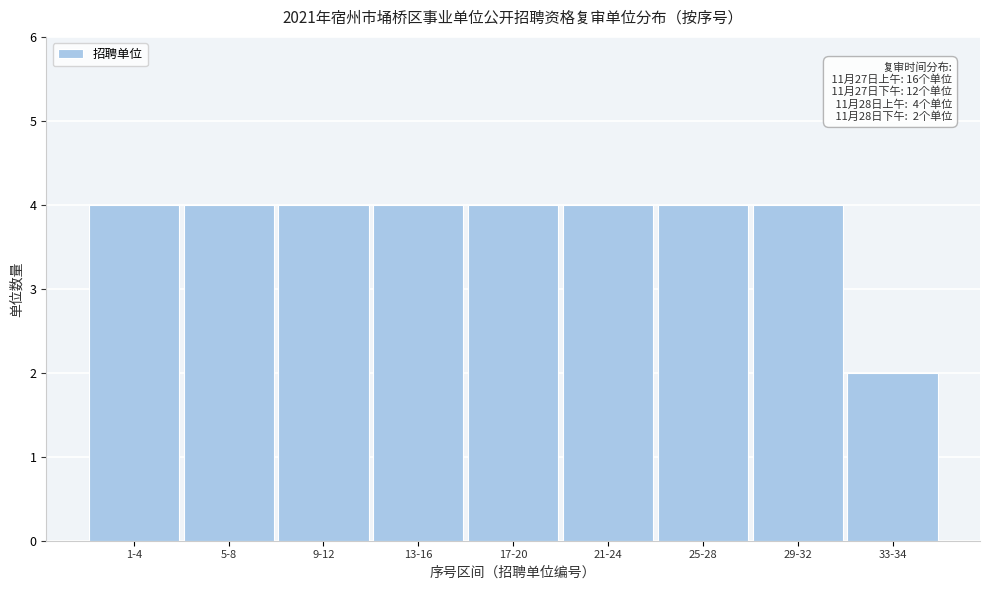

Reading left to right, transcribe all the data shown in this chart.

1-4=4	5-8=4	9-12=4	13-16=4	17-20=4	21-24=4	25-28=4	29-32=4	33-34=2